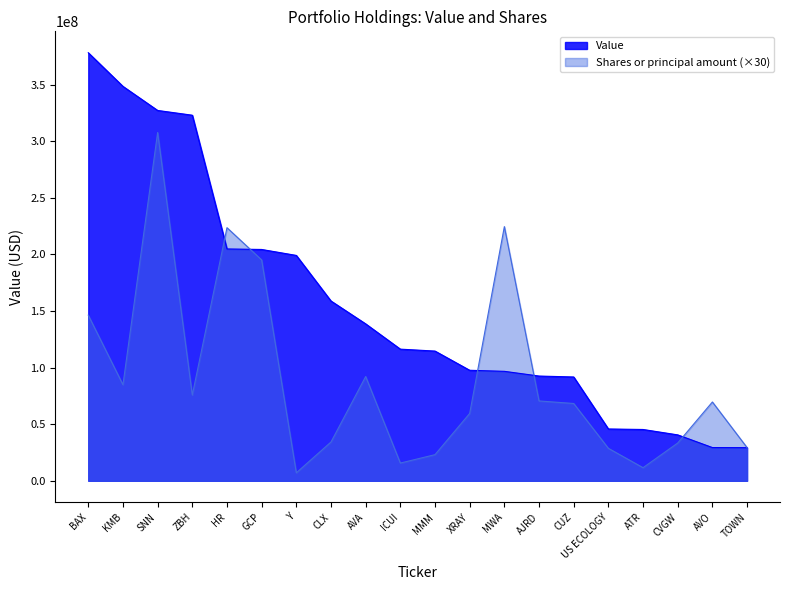

Which series has the largest range (max minus min)?

Value